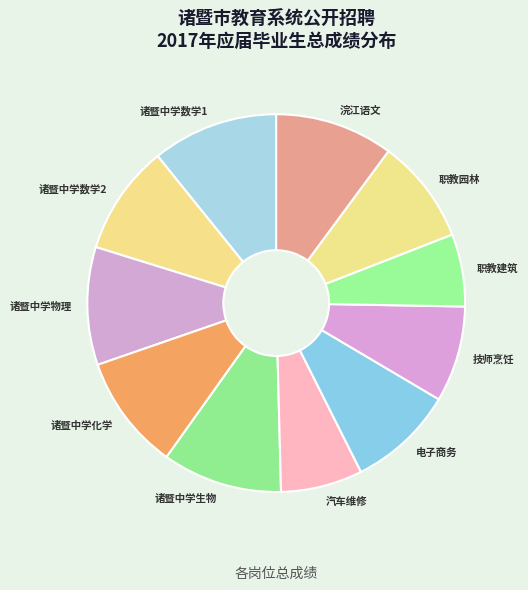

Is there any slice that represents more than half of the pie?

No